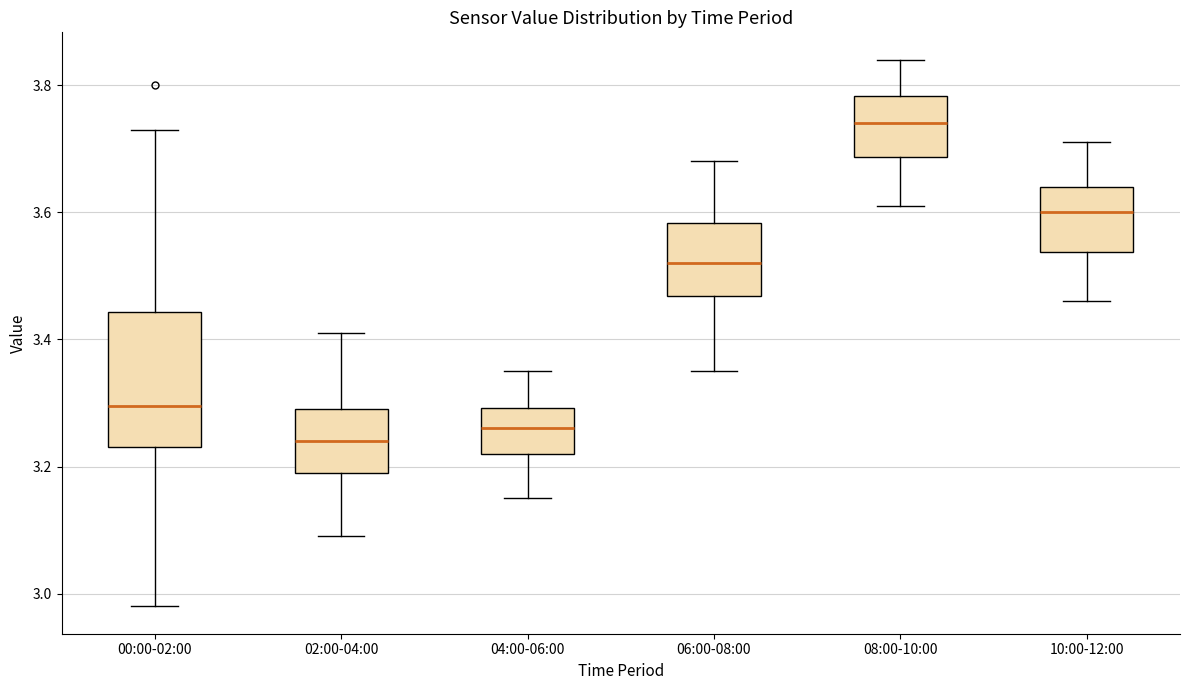

Comparing the boxes themselves (not the whiskers), which one is the tallest?

00:00-02:00